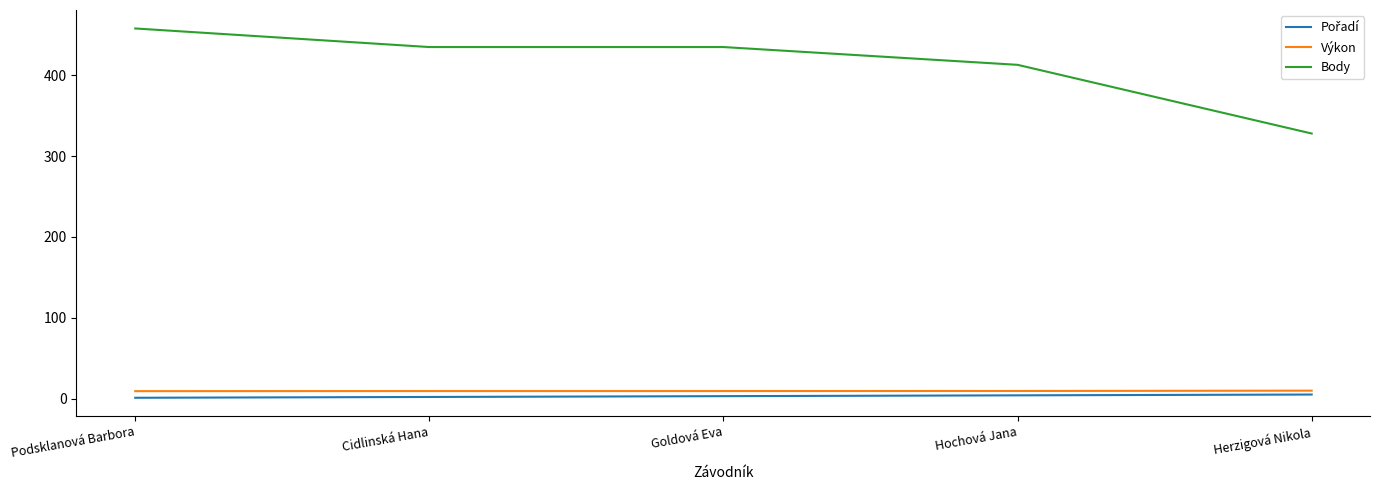

True or false: Body has a value of 186.7 at Hochová Jana.

False